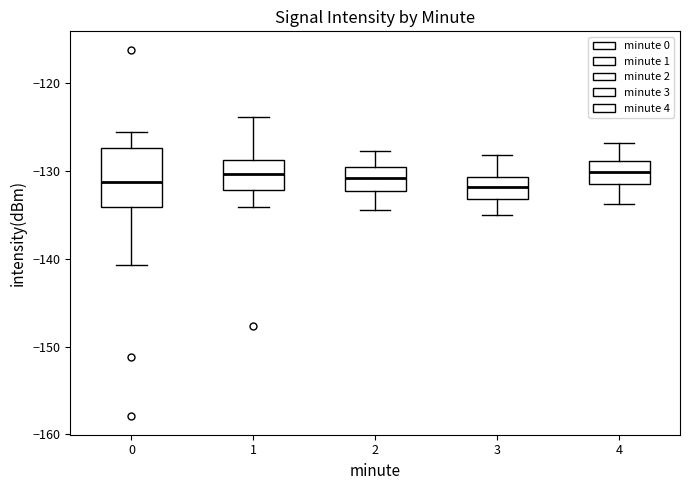

Comparing the boxes themselves (not the whiskers), which one is the tallest?

0